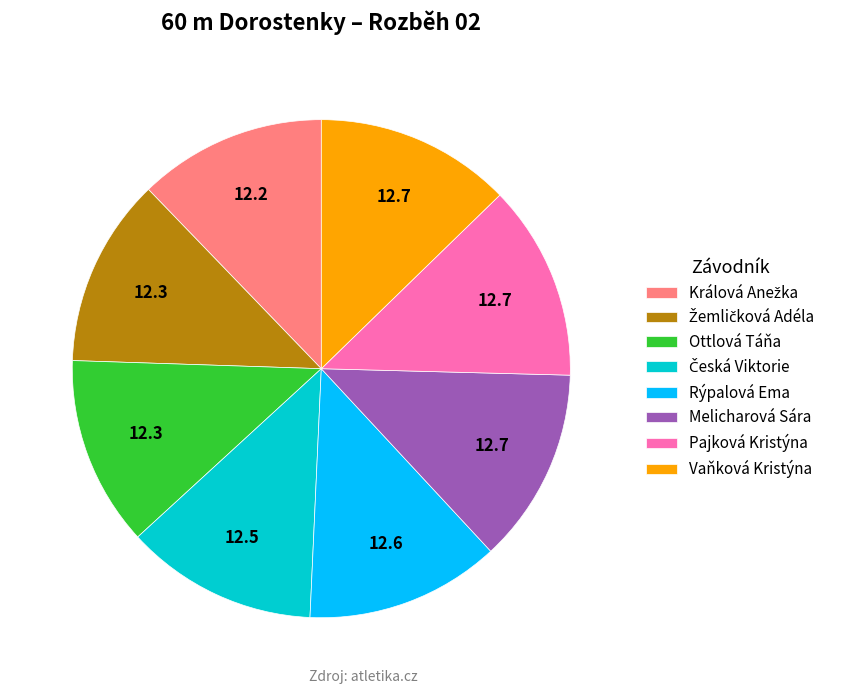

Does any single category account for the majority?

No